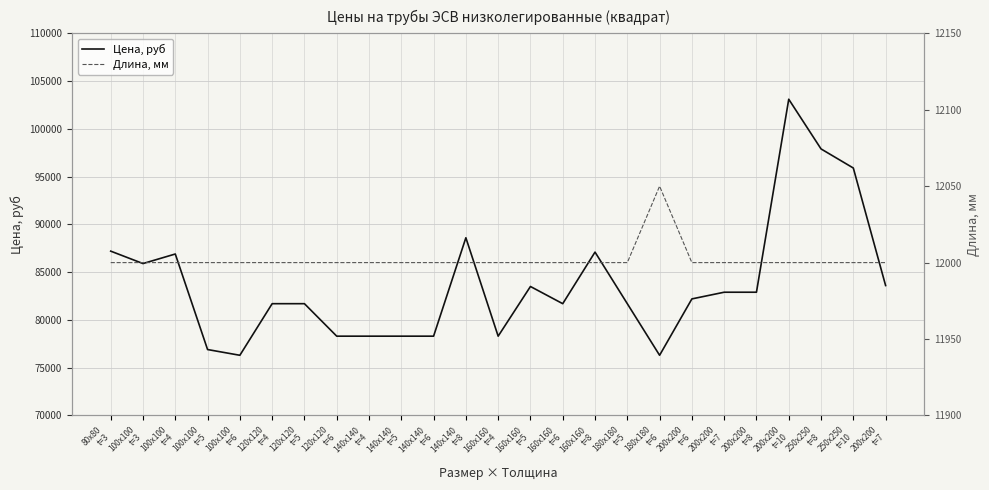

Reading left to right, what are all the values shown in this chart?

Цена, руб: 87200	85900	86900	76900	76300	81700	81700	78300	78300	78300	78300	88600	78300	83500	81700	87100	81700	76300	82200	82900	82900	103100	97900	95900	83600
Длина, мм: 12000	12000	12000	12000	12000	12000	12000	12000	12000	12000	12000	12000	12000	12000	12000	12000	12000	12050	12000	12000	12000	12000	12000	12000	12000